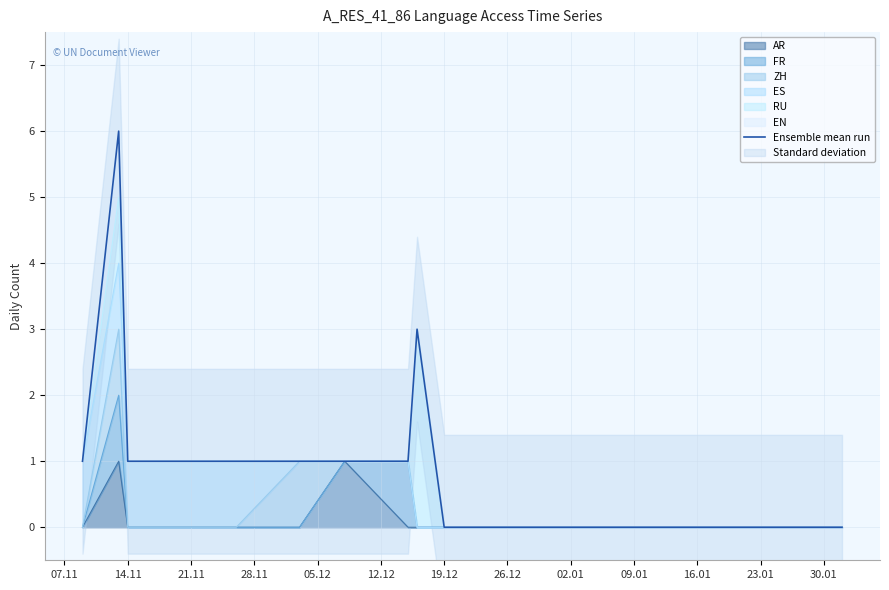

What is the difference between the values at 13 and 28.11?

1